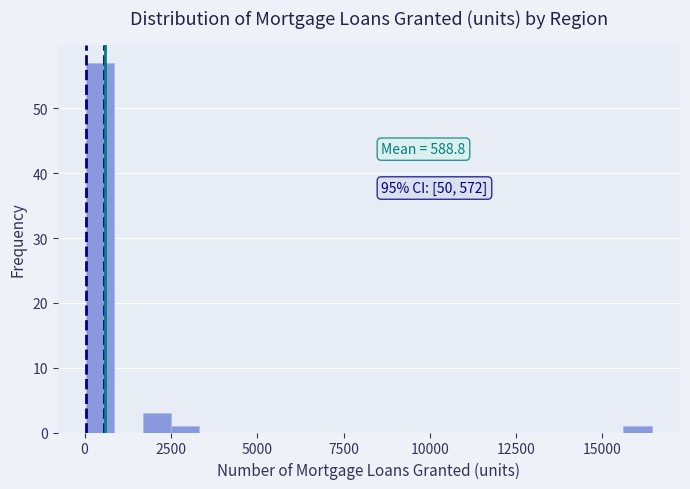

Around what value on the x-axis is the tallest bar? Give the approximate position of its centre, as read against the axis.

500